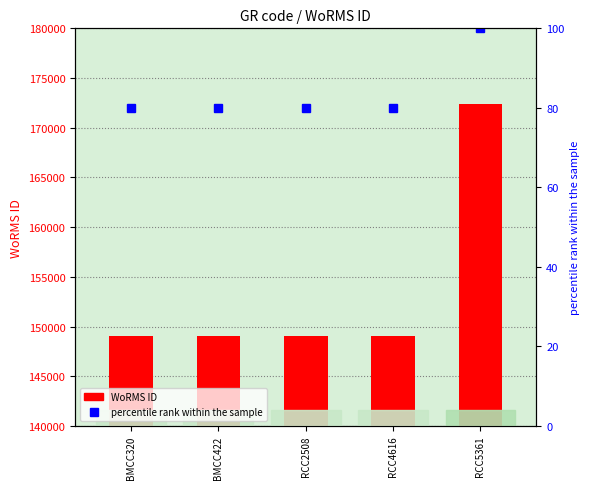

Which label corresponds to the largest value in the chart?

RCC5361